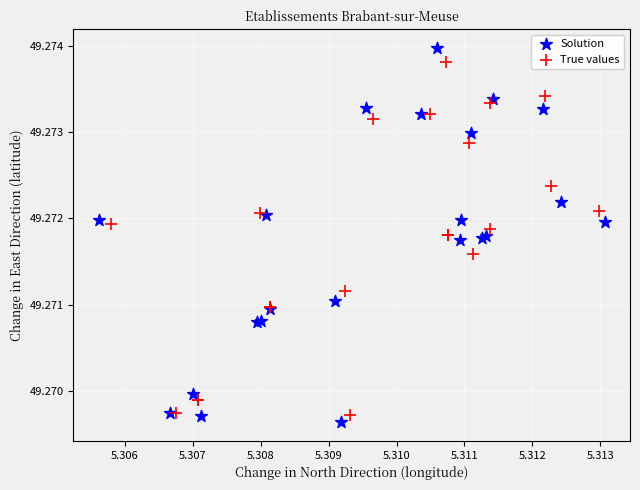

Which series reaches the maximum Y coordinate?

Solution